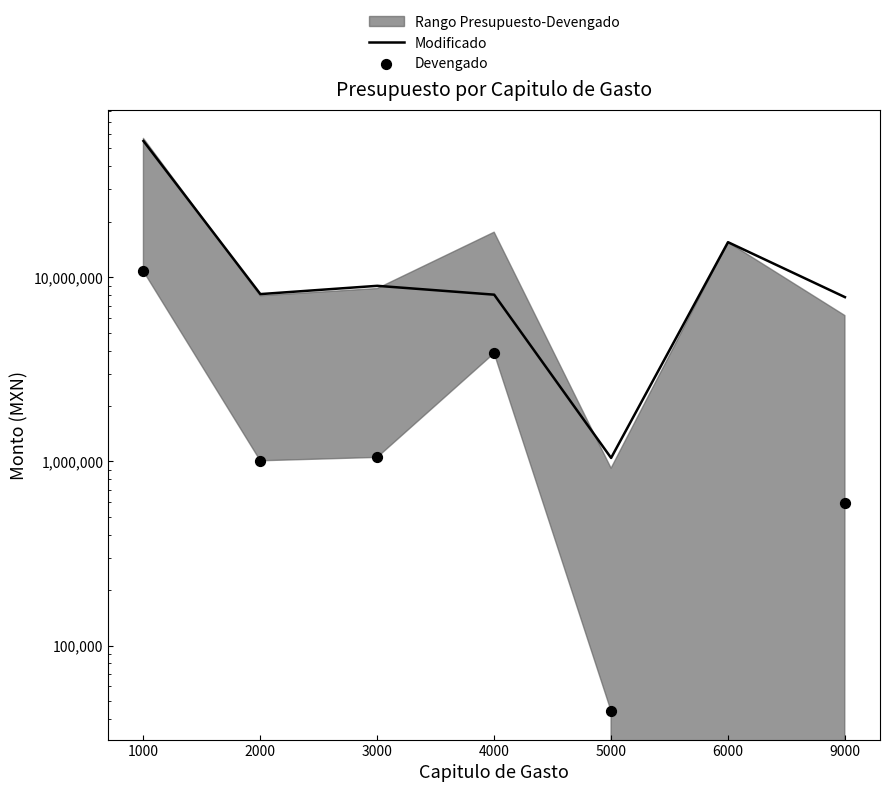

Is the value of Devengado at 1000 greater than the value of Modificado at 4000?

Yes